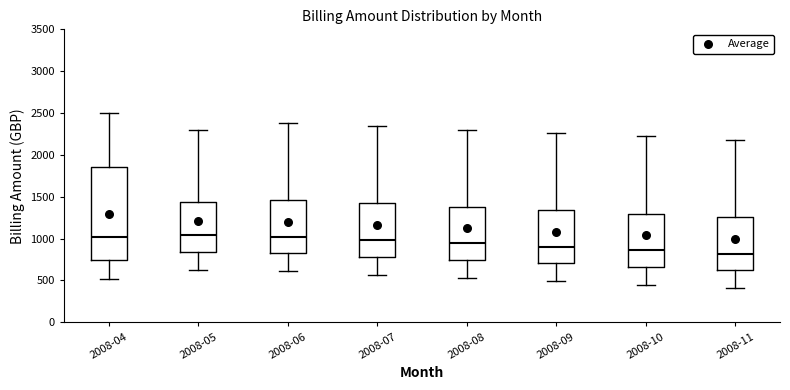

Where is the upper edge of the box for 2008-06 on the y-axis? The values are not printed on the chart, so give them approximately, as read against the axis.

1450